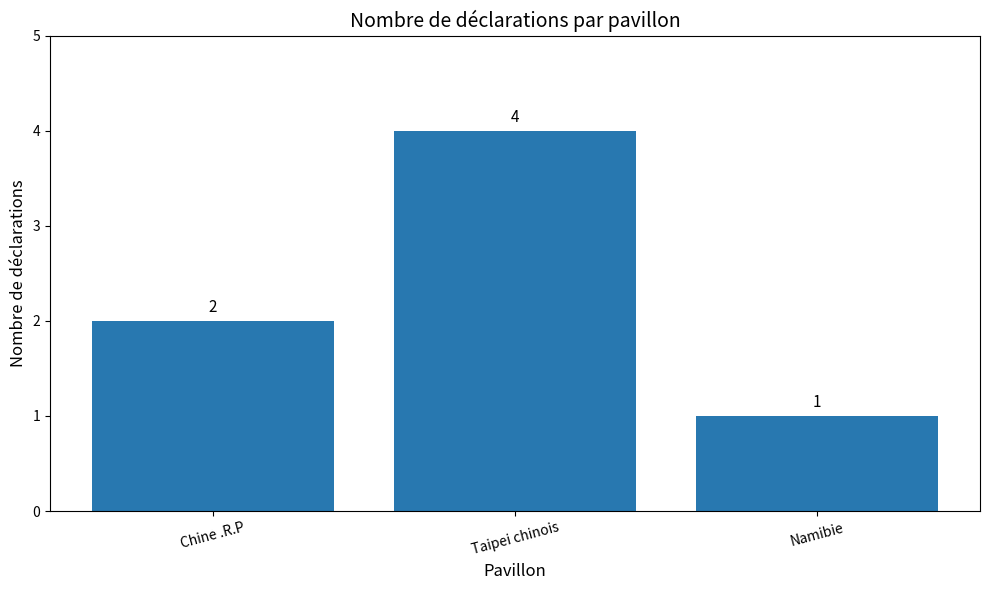

How many bars are there in total?

3